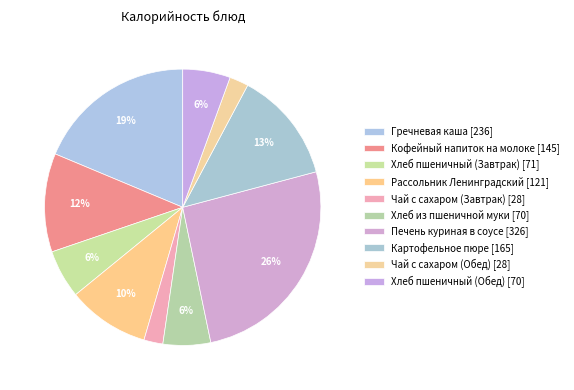

What percentage is the Кофейный напиток на молоке slice, to the nearest percent?

12%